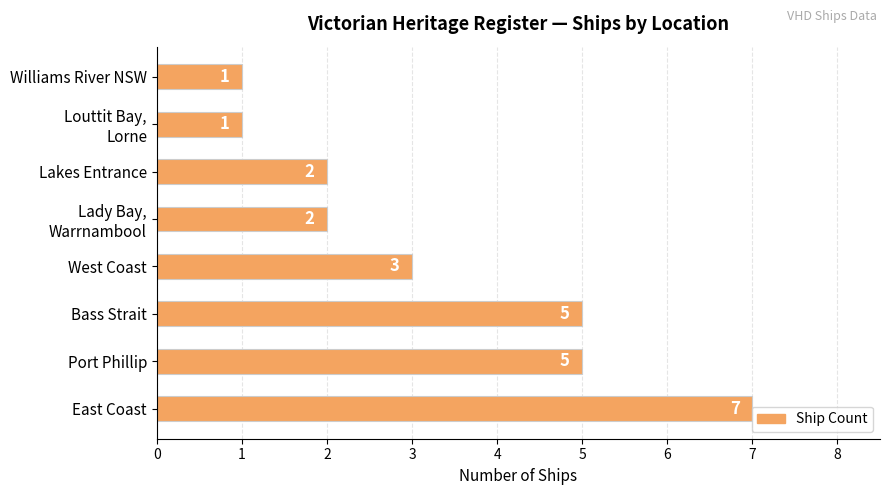

Which label corresponds to the largest value in the chart?

East Coast